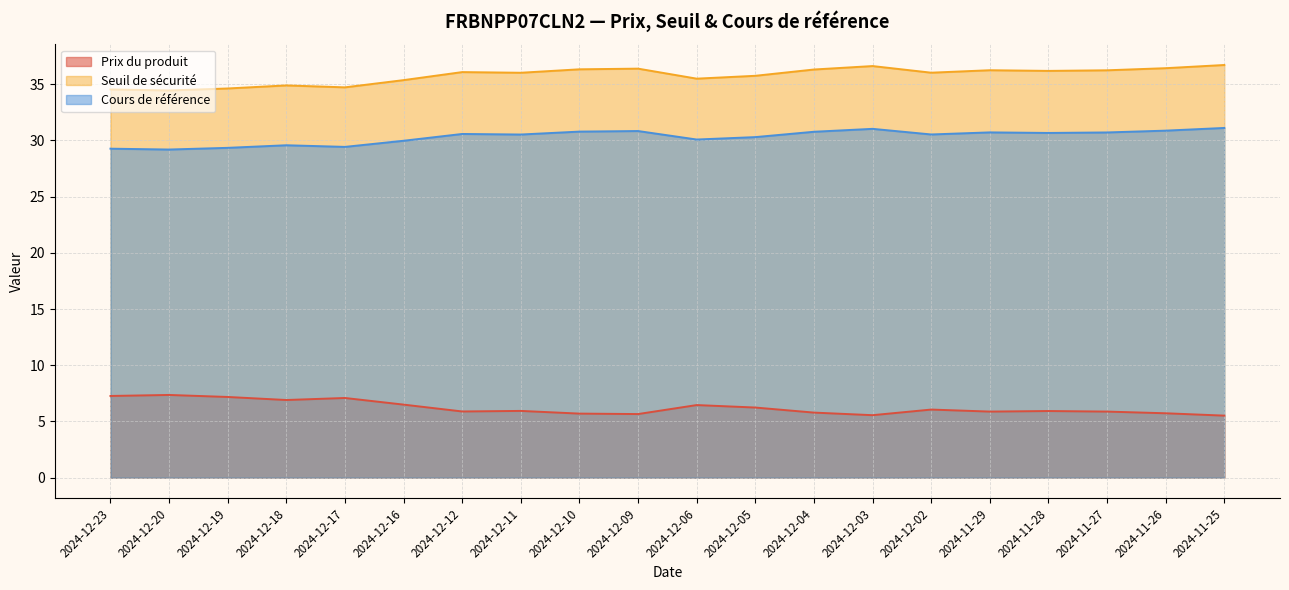

At which category does Cours de référence reach its first local valley?

2024-12-20